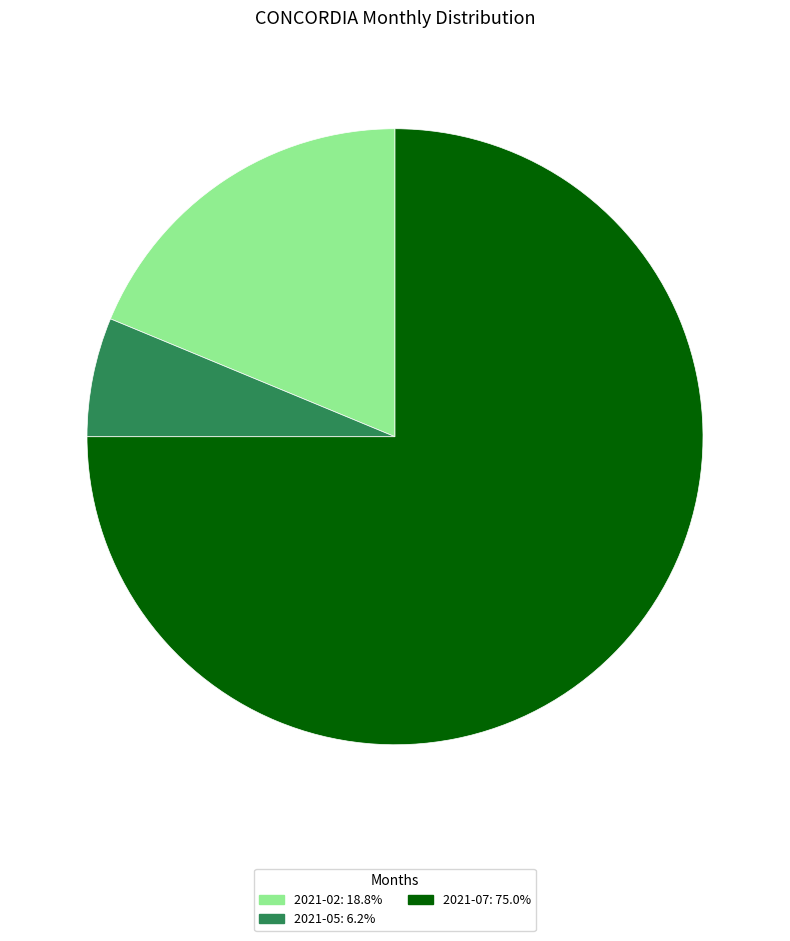

Which slice is the smallest?

2021-05